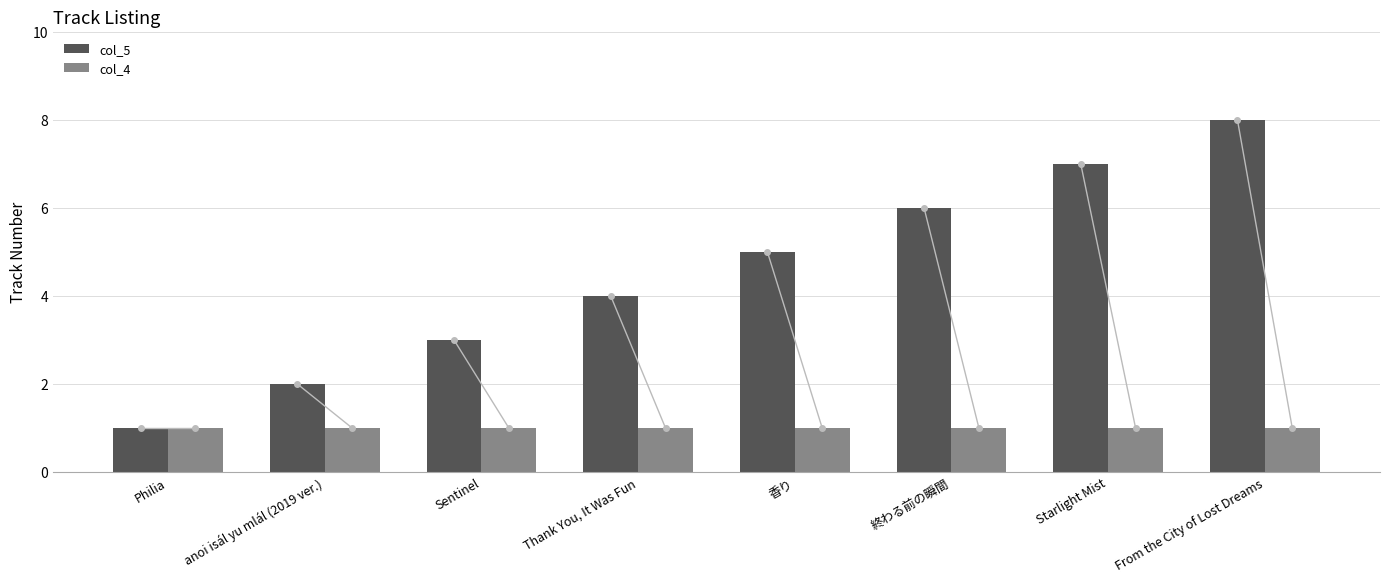

Is the value of col_4 at 香り greater than the value of col_5 at Starlight Mist?

No